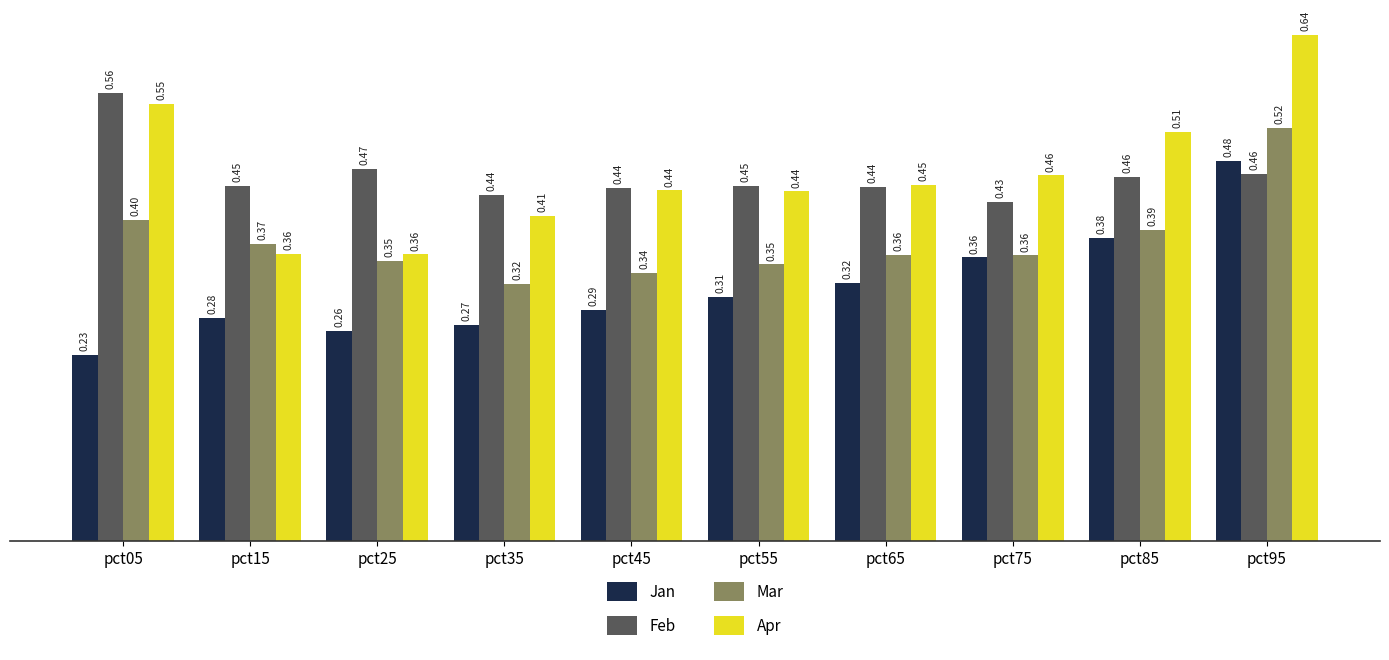

Is the value of Apr at pct65 greater than the value of Jan at pct15?

Yes